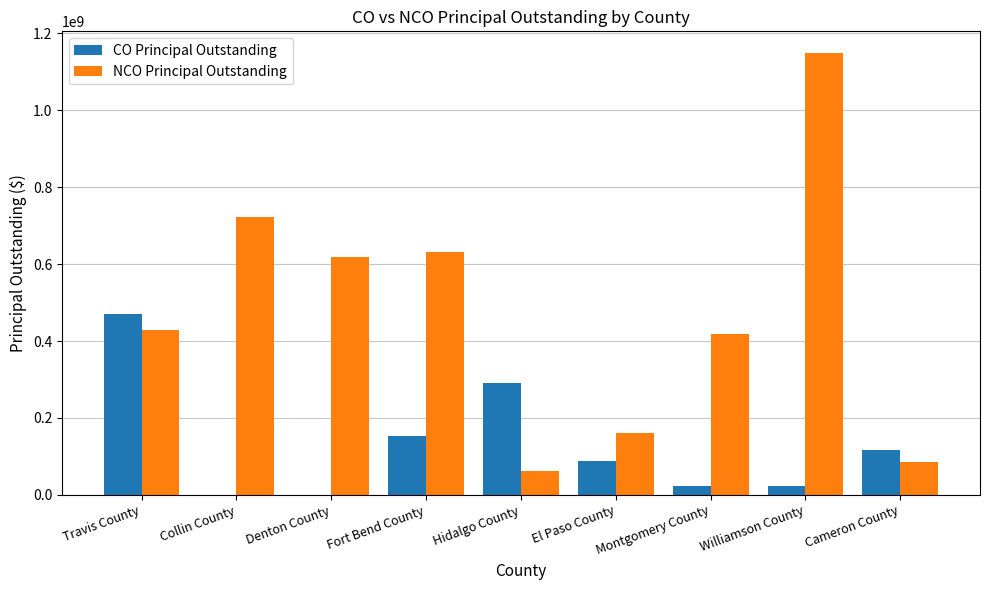

The NCO Principal Outstanding series shows 721825000 at Collin County. True or false?

True